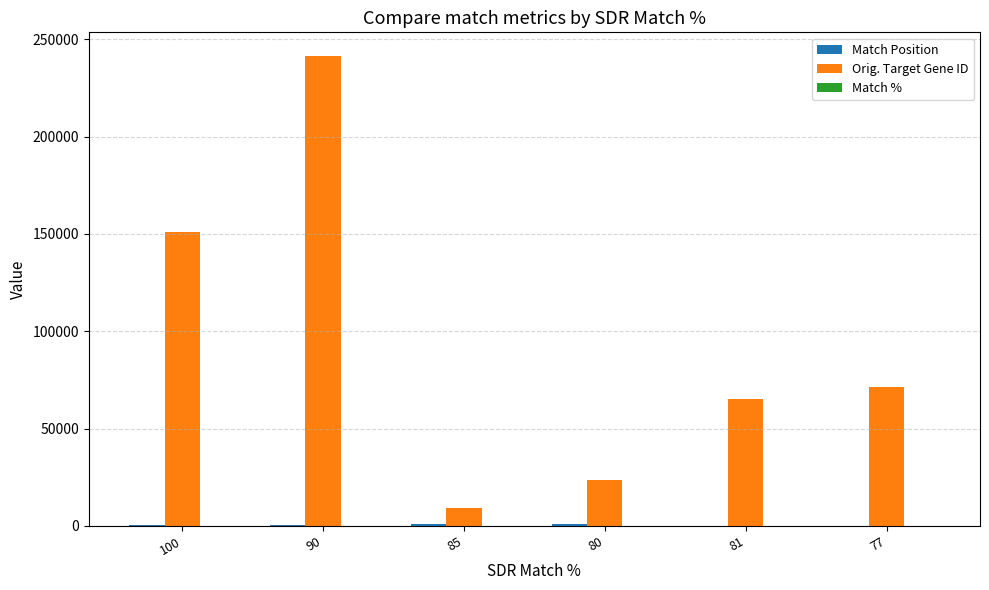

At which category is the sum across all series the highest?

90